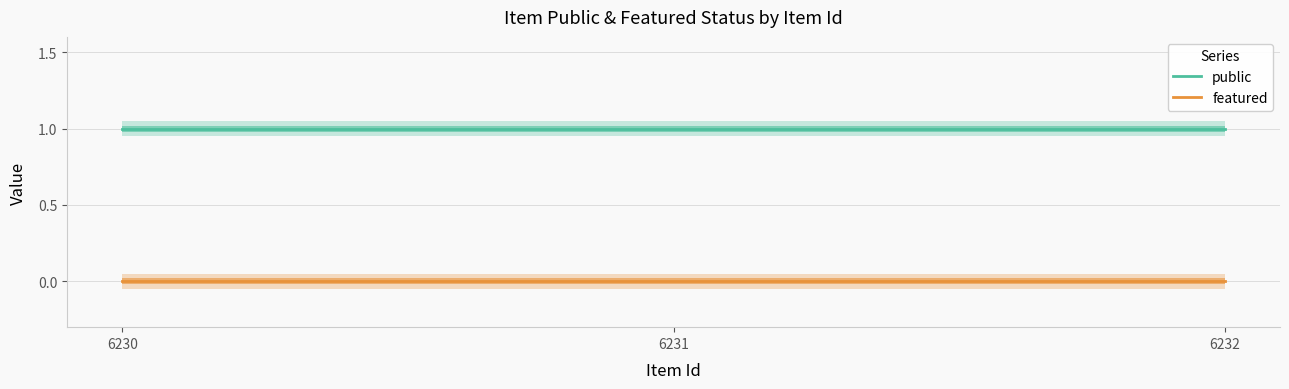

List the labels in order of featured value, smallest first.

6230, 6231, 6232